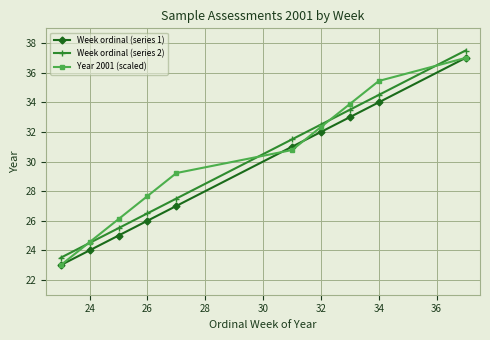

True or false: Week ordinal (series 1) has more than 0 points higher than both neighbors.

False